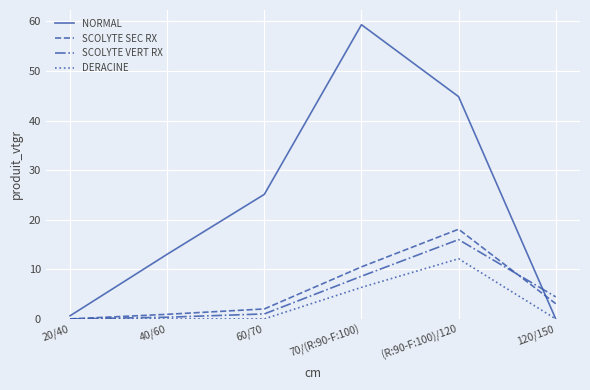

The value of SCOLYTE VERT RX at 20/40 is -6.8. True or false?

False